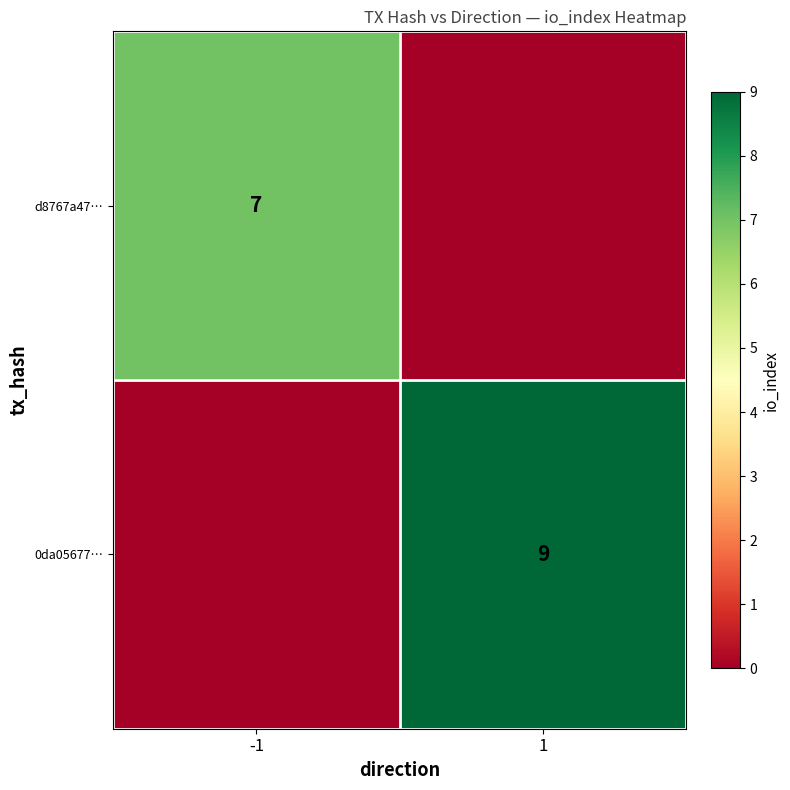

The 0da05677… series shows 9 at 1. True or false?

True